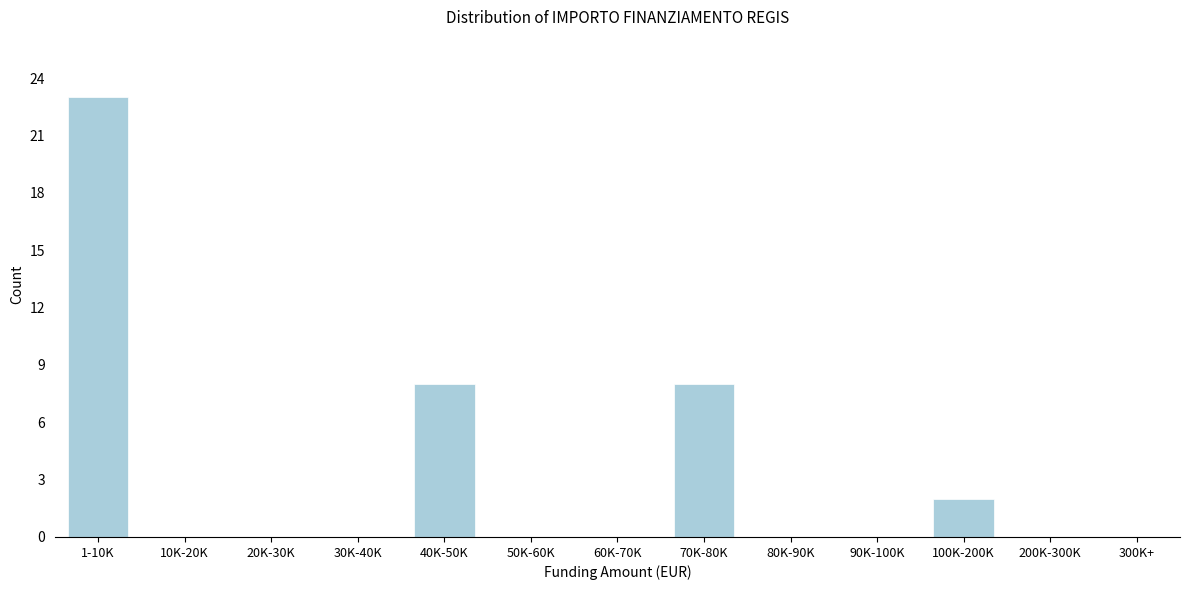

Reading left to right, list all the values displayed in this chart.

1-10K=23	10K-20K=0	20K-30K=0	30K-40K=0	40K-50K=8	50K-60K=0	60K-70K=0	70K-80K=8	80K-90K=0	90K-100K=0	100K-200K=2	200K-300K=0	300K+=0